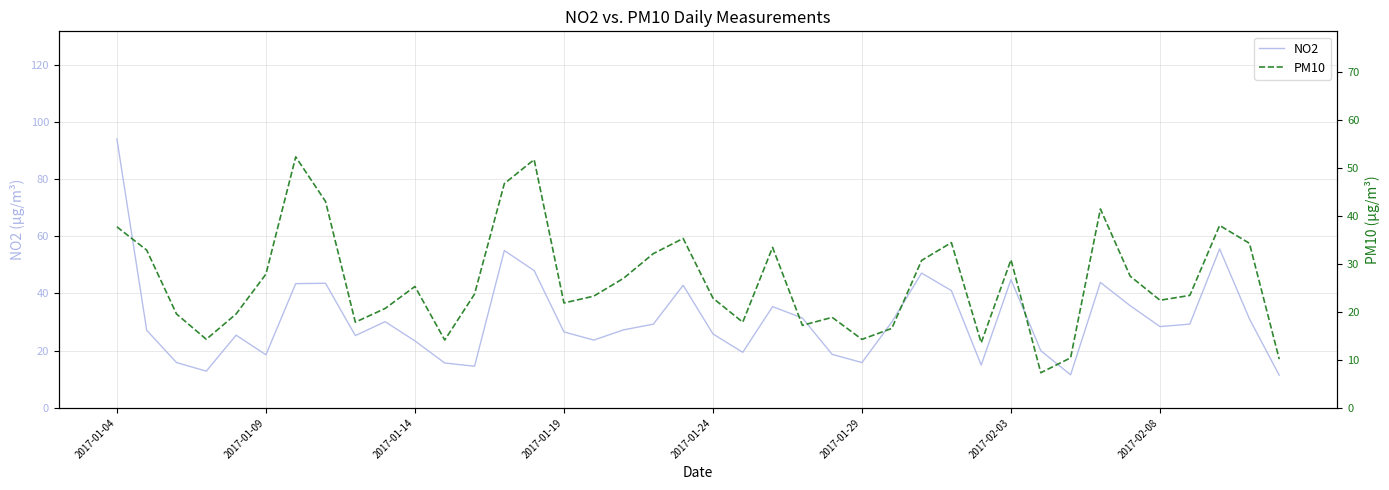

At how many categories does at least one series exceed 25?

28